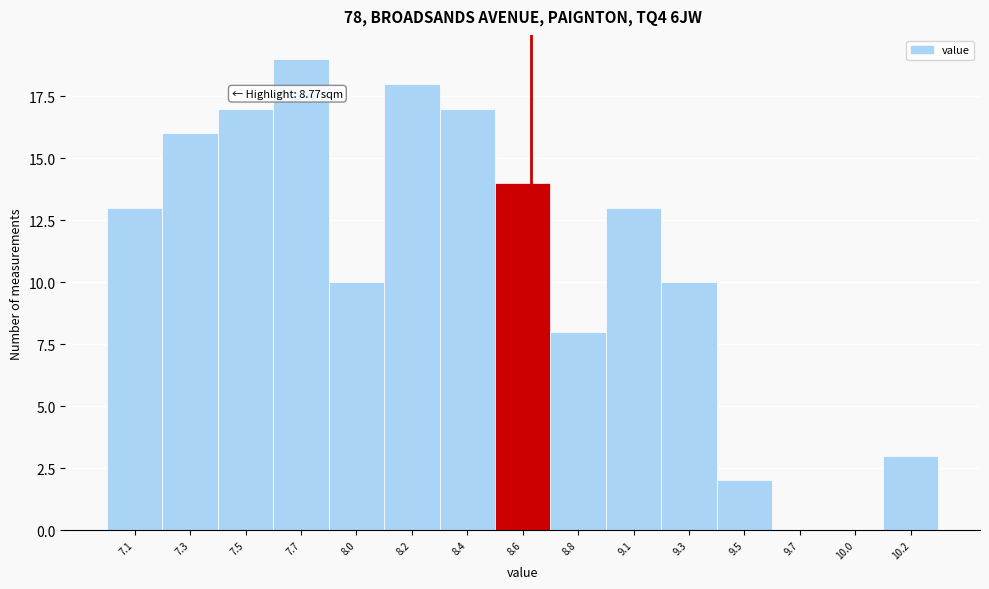

Reading left to right, what are all the values shown in this chart?

7.1=13	7.3=16	7.5=17	7.7=19	8.0=10	8.2=18	8.4=17	8.6=14	8.8=8	9.1=13	9.3=10	9.5=2	9.7=0	10.0=0	10.2=3